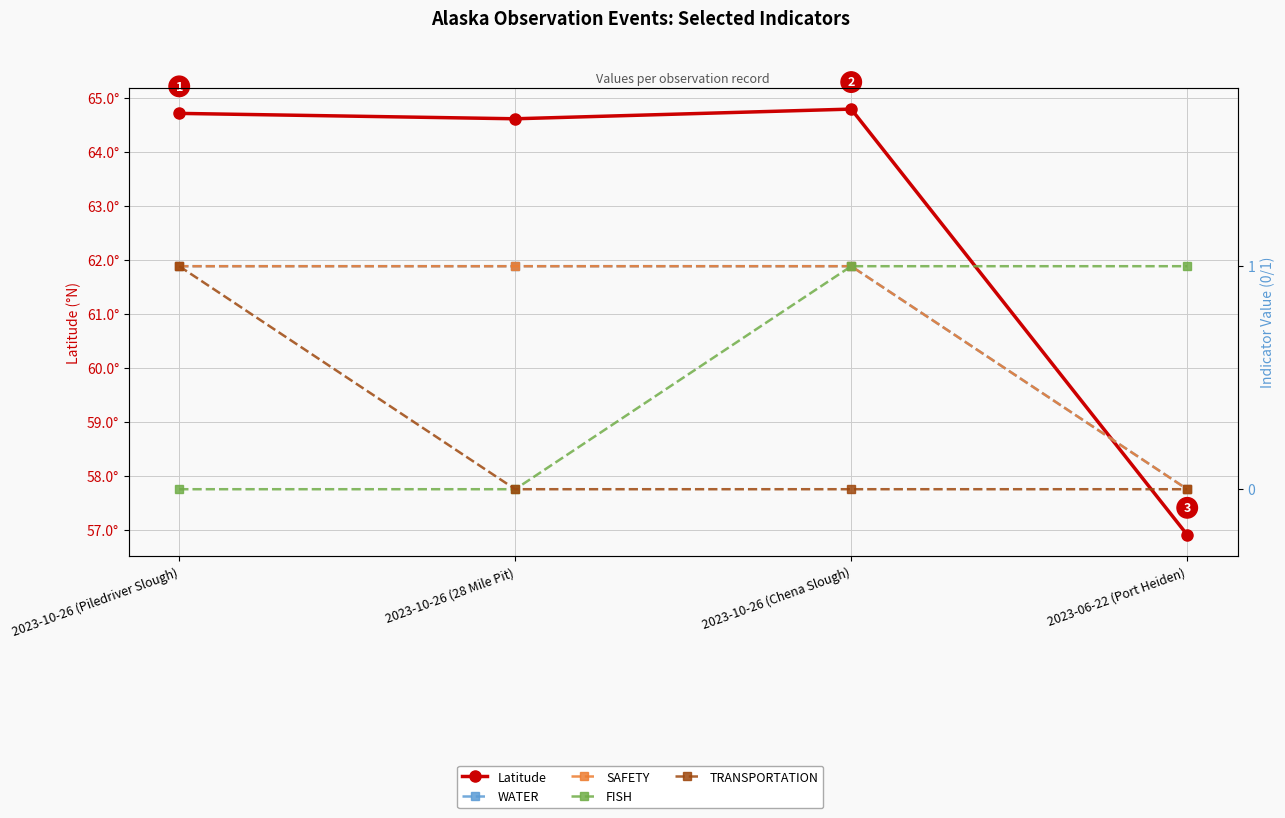

What is the average value of the FISH series?

0.5